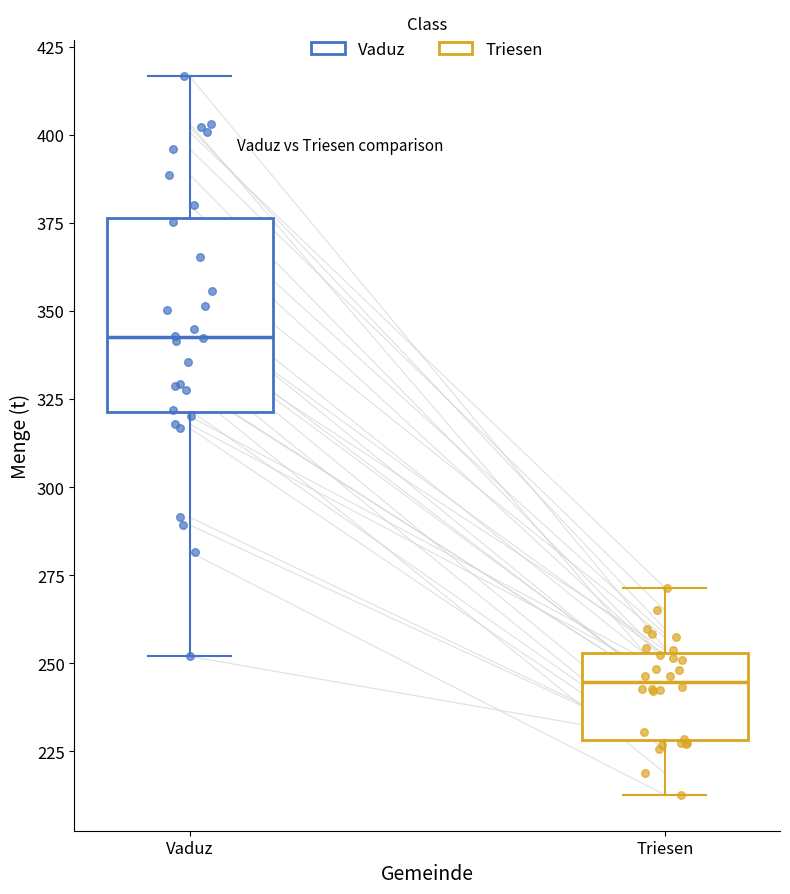

Where does the upper whisker of the box for Vaduz end on the y-axis? The values are not printed on the chart, so give them approximately, as read against the axis.

415